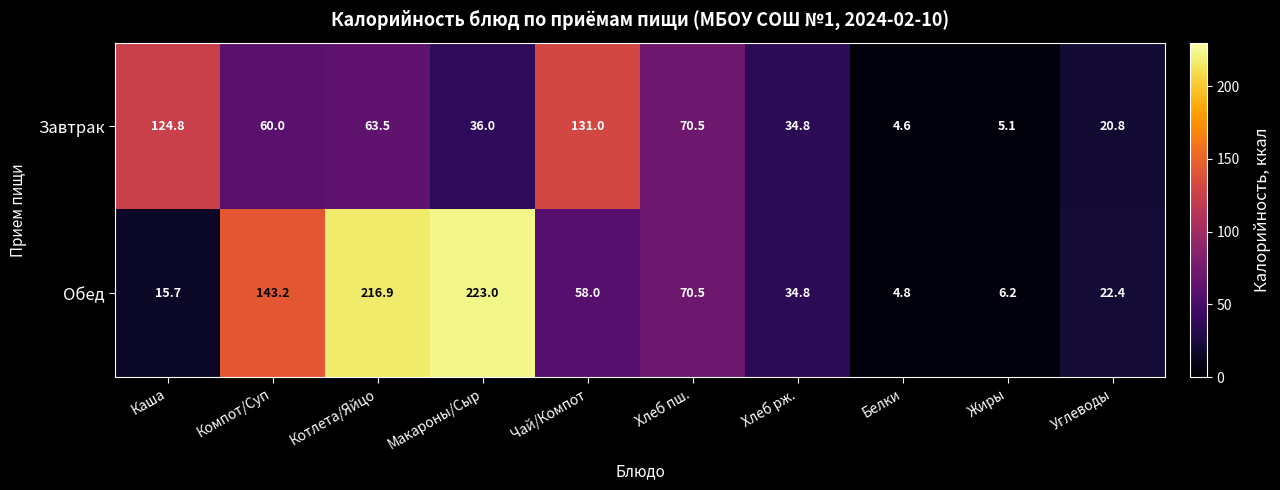

At how many categories does at least one series exceed 77?

5